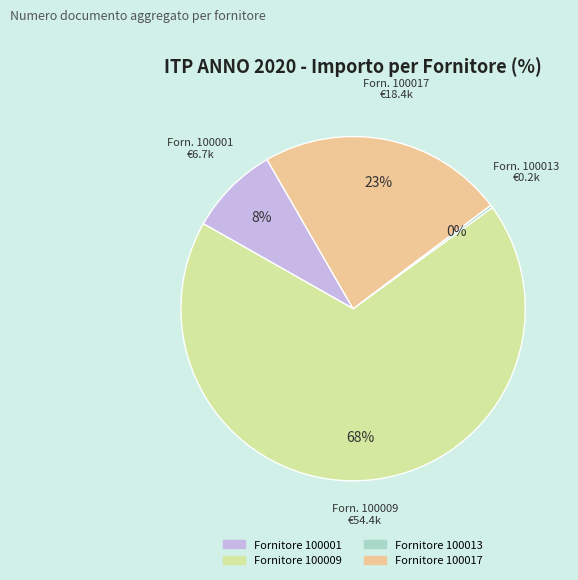

Is there any slice that represents more than half of the pie?

Yes